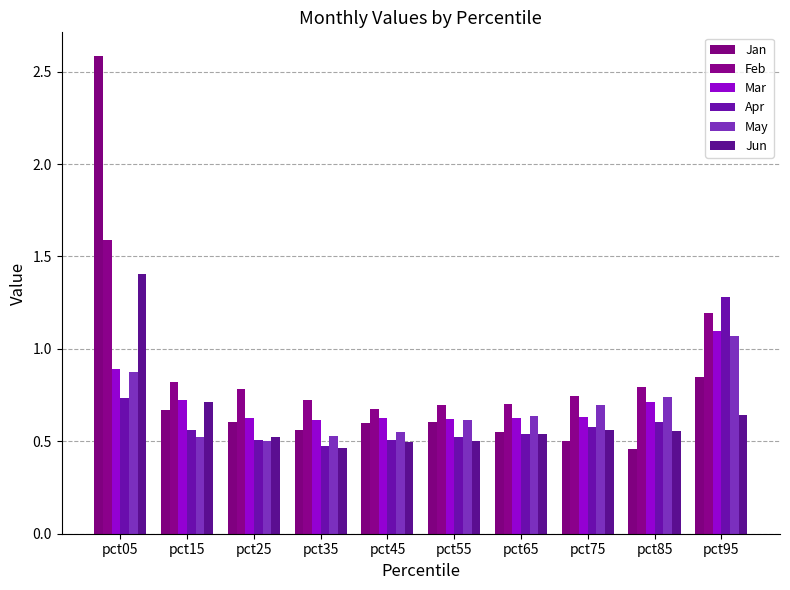

At how many categories does at least one series exceed 2?

1